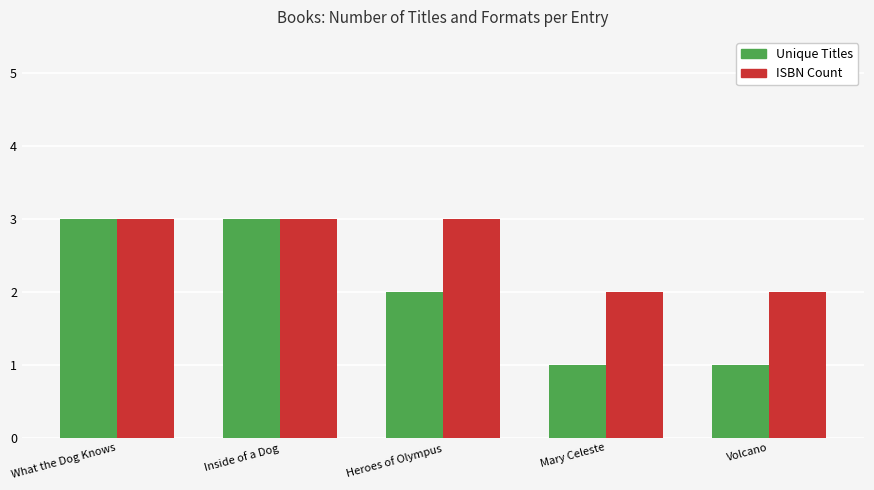

Reading right to left, what are all the values shown in this chart?

Unique Titles: 1	1	2	3	3
ISBN Count: 2	2	3	3	3